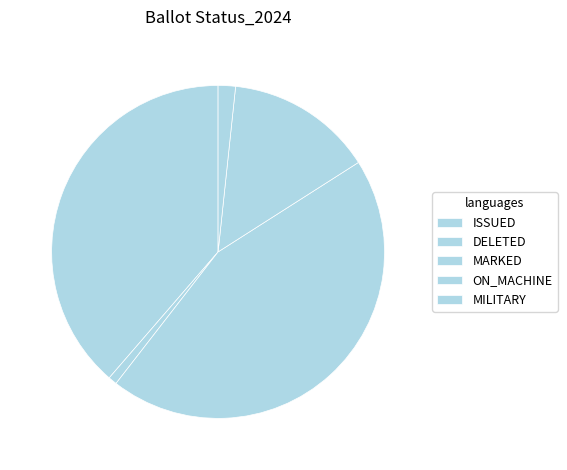

Which has a higher value, ON_MACHINE or DELETED?

ON_MACHINE